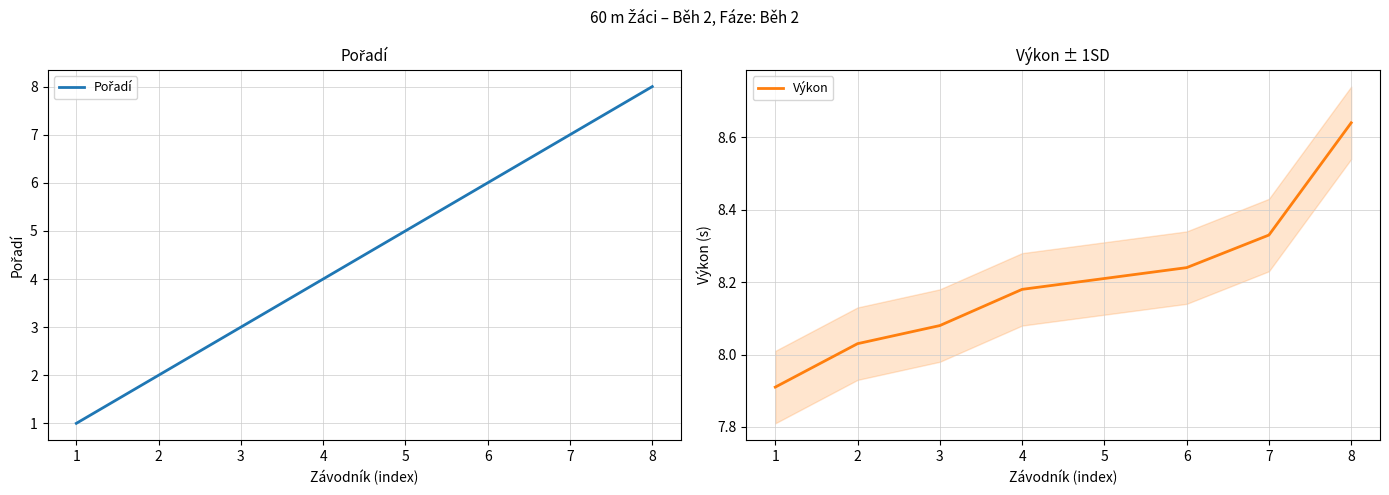

Does the chart have visible grid lines?

Yes